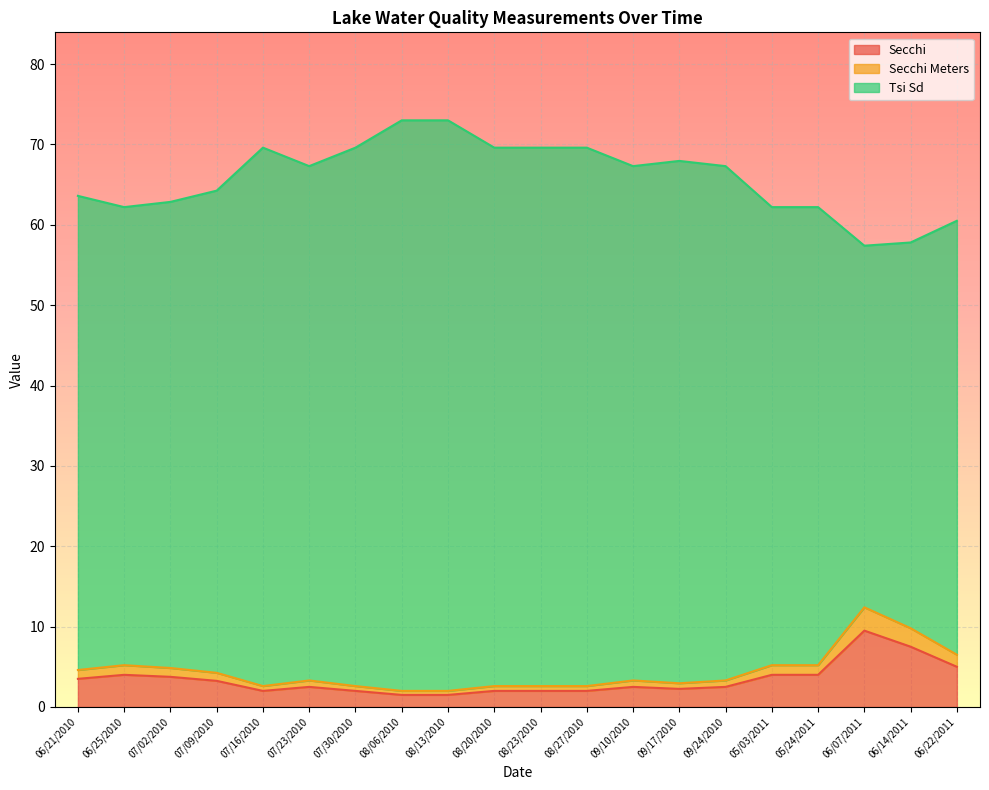

What is the sum of all Secchi values?

67.2